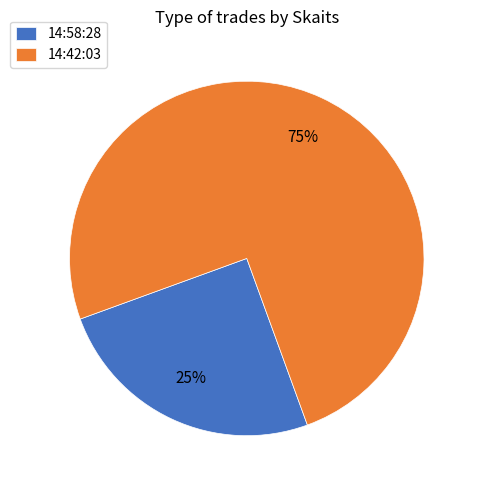

To the nearest percent, what is the difference between the 14:58:28 and 14:42:03 slice percentages?

50%